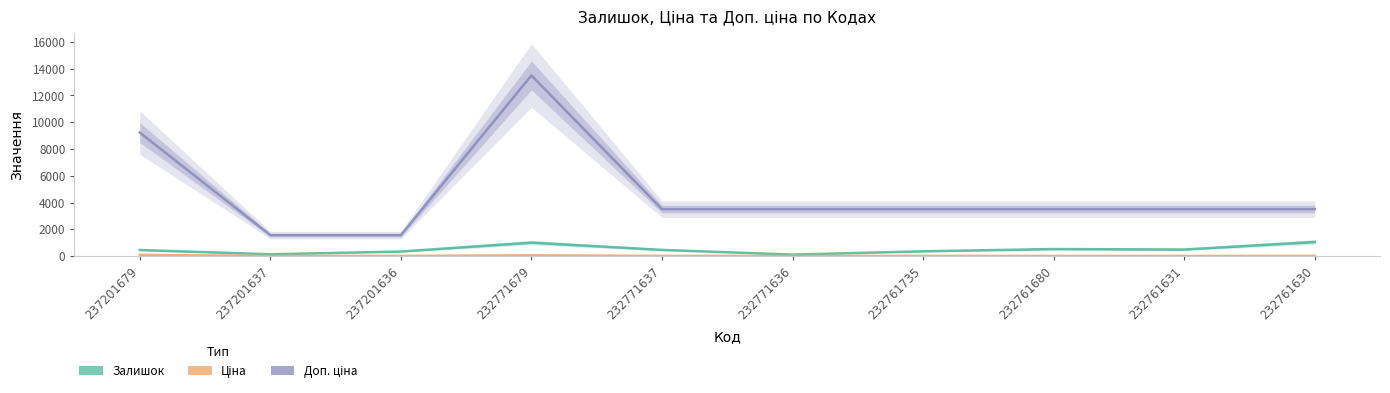

Reading right to left, what are all the values shown in this chart?

Залишок: 232761630=1056.0	232761631=492.0	232761680=528.0	232761735=361.0	232771636=114.0	232771637=465.0	232771679=1008.0	237201636=344.0	237201637=138.0	237201679=458.0
Ціна: 232761630=15.6	232761631=15.6	232761680=15.6	232761735=15.6	232771636=15.6	232771637=15.6	232771679=60.0	237201636=15.7	237201637=15.7	237201679=92.3
Доп. ціна: 232761630=3508.0	232761631=3508.0	232761680=3508.0	232761735=3508.0	232771636=3508.0	232771637=3508.0	232771679=13493.2	237201636=1569.0	237201637=1569.0	237201679=9227.0